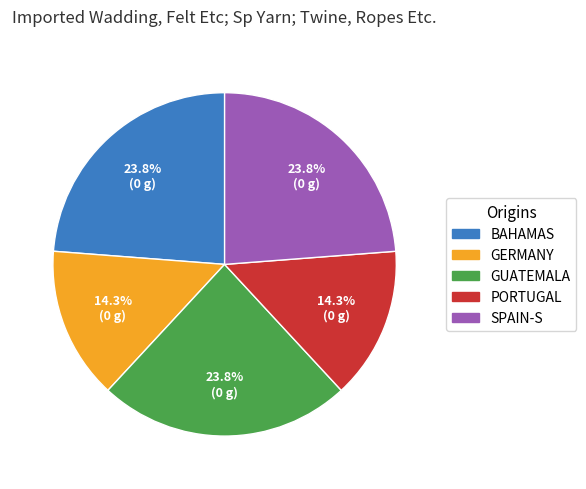

How many segments does this pie chart have?

5